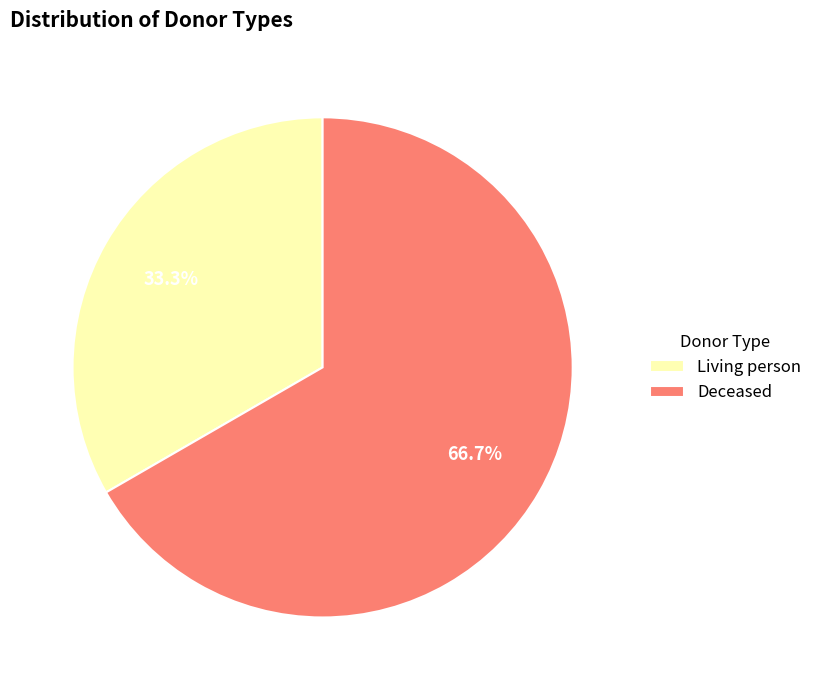

To the nearest percent, what percentage of the pie is Living person?

33%